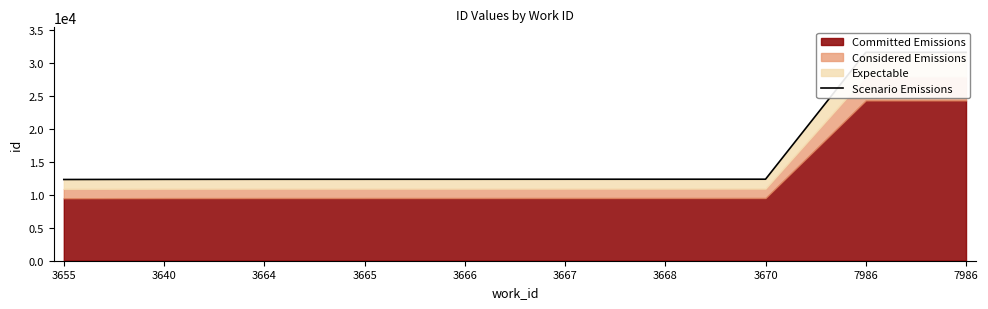

Which category has the highest value across all series?

7986